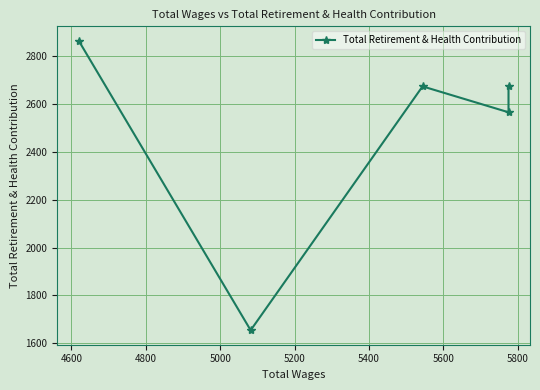

What is the difference between the maximum and second lowest values?

298